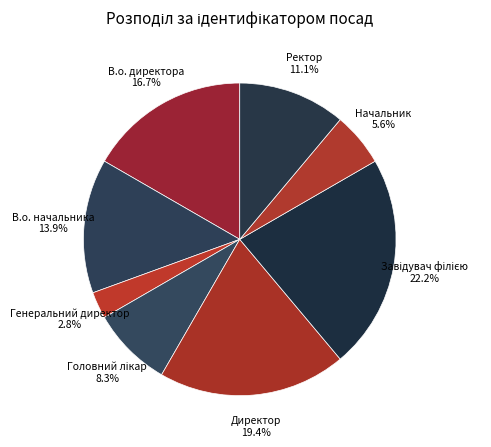

How many slices are in this pie chart?

8